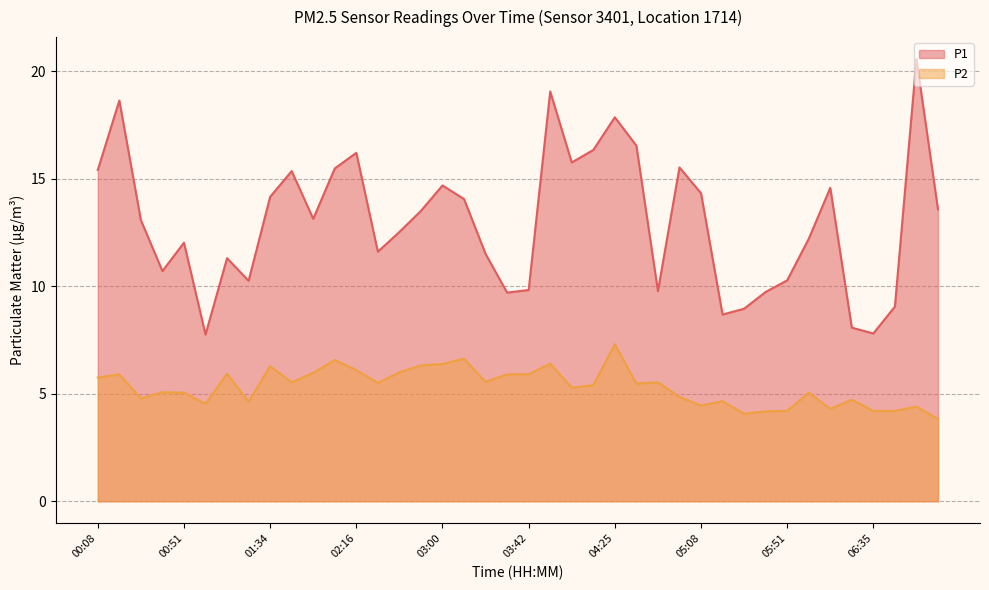

What is the spread (max minus min) of values at 03:53?

12.7